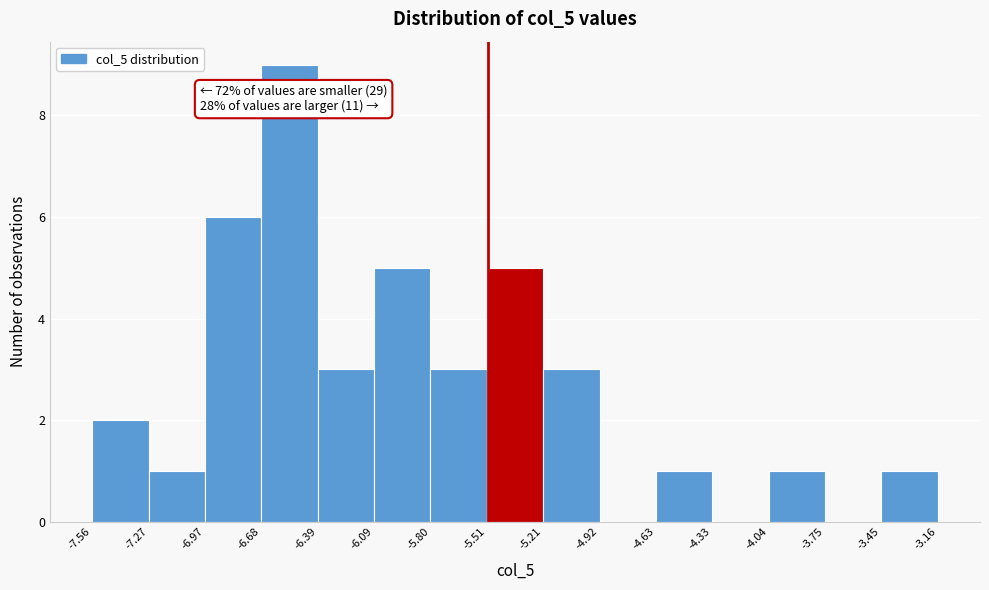

Over which range of the x-axis is the bar tallest?

-6.68 to -6.39